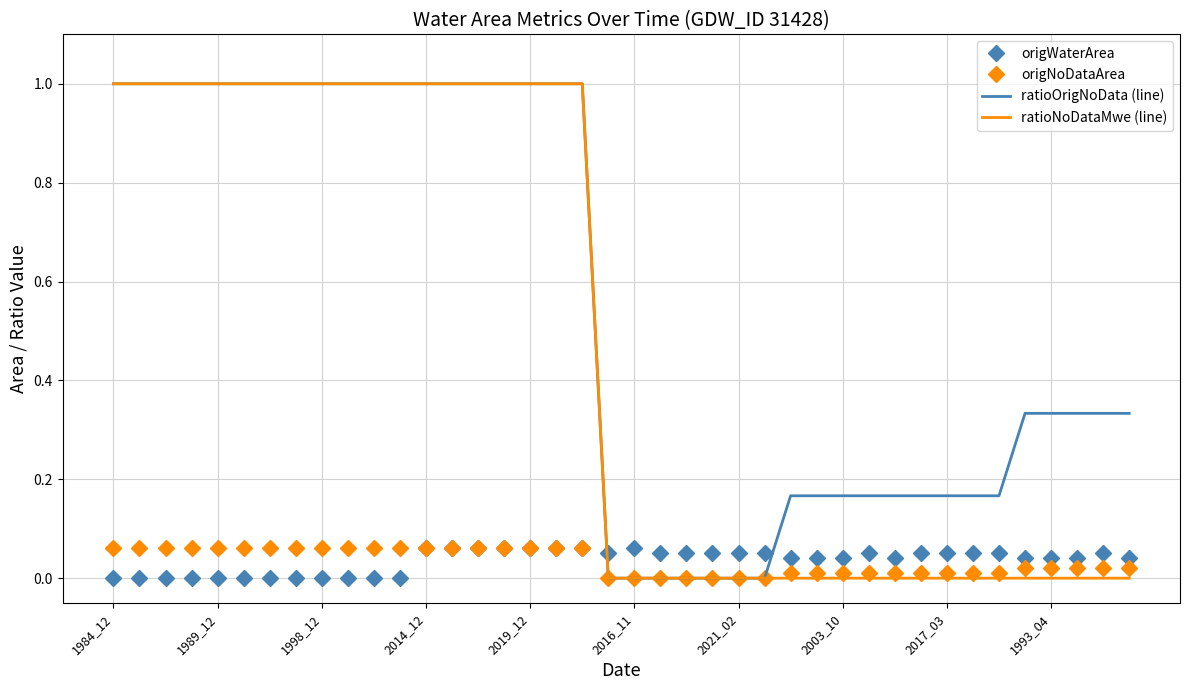

Which series has the largest total across all categories?

ratioOrigNoData (line)